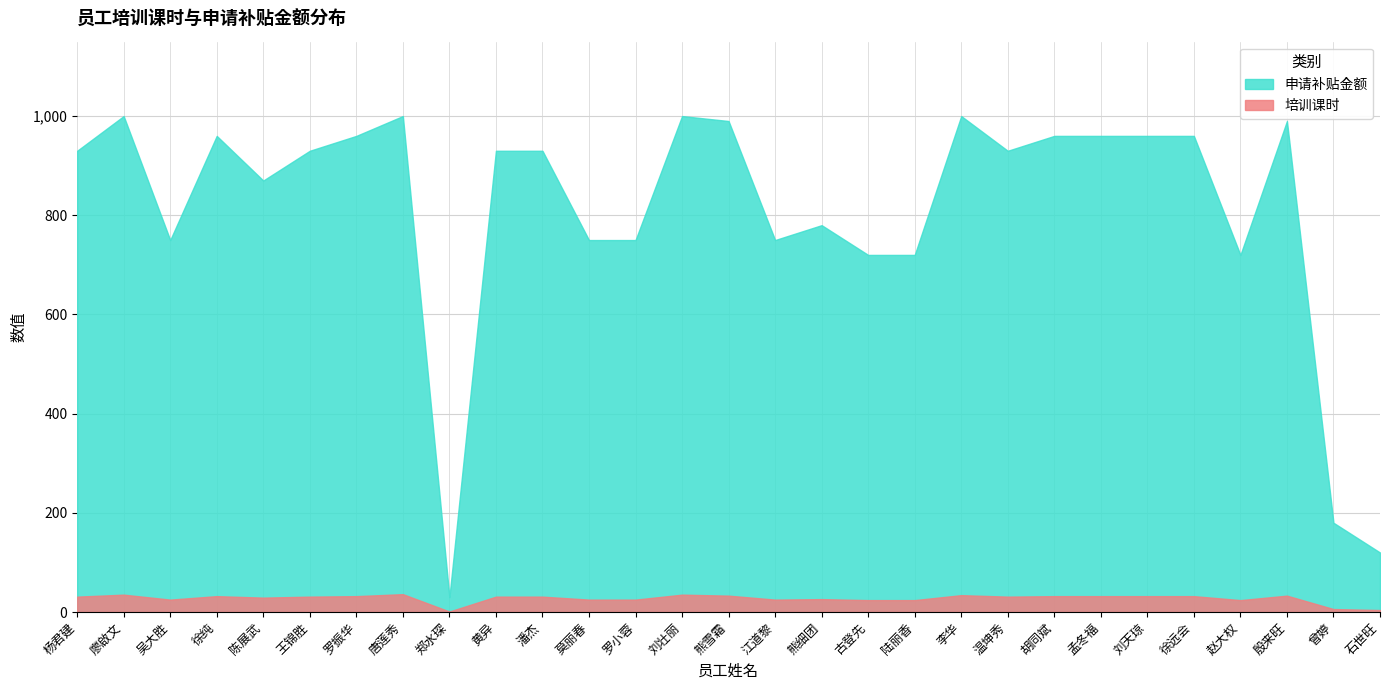

True or false: 申请补贴金额 and 培训课时 intersect in this chart.

False